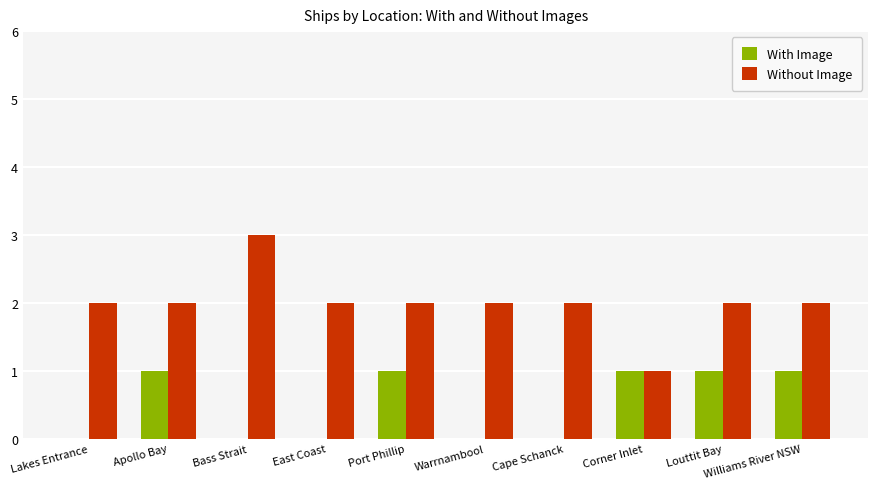

Is the value of Without Image at Lakes Entrance greater than the value of With Image at Lakes Entrance?

Yes